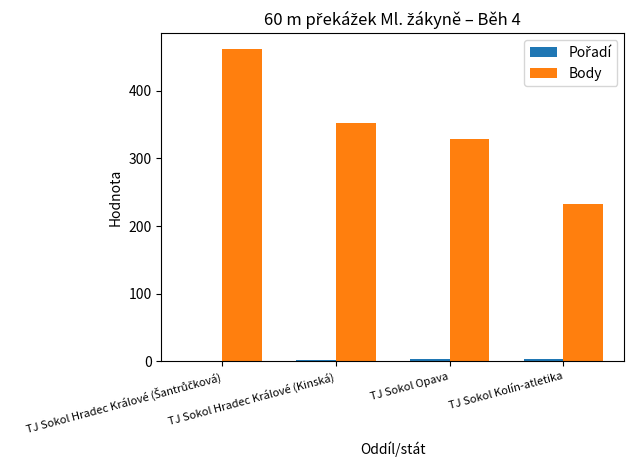

What is the greatest value displayed?

462